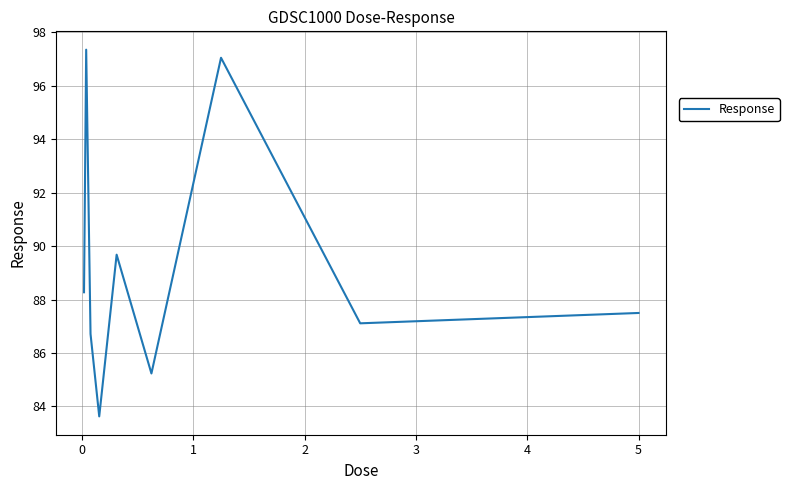

What is the greatest value displayed?

97.4